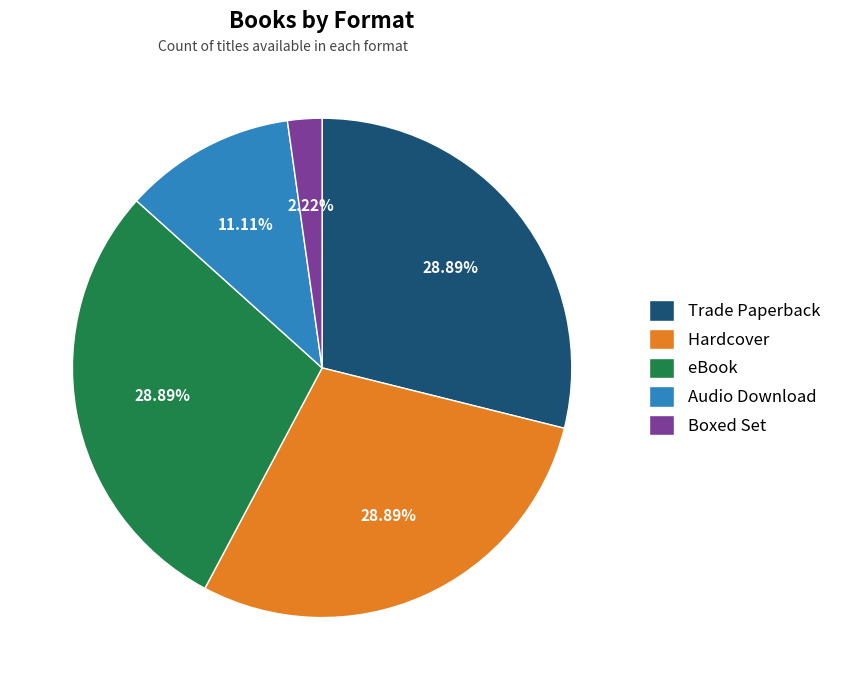

Between Hardcover and Boxed Set, which is larger?

Hardcover